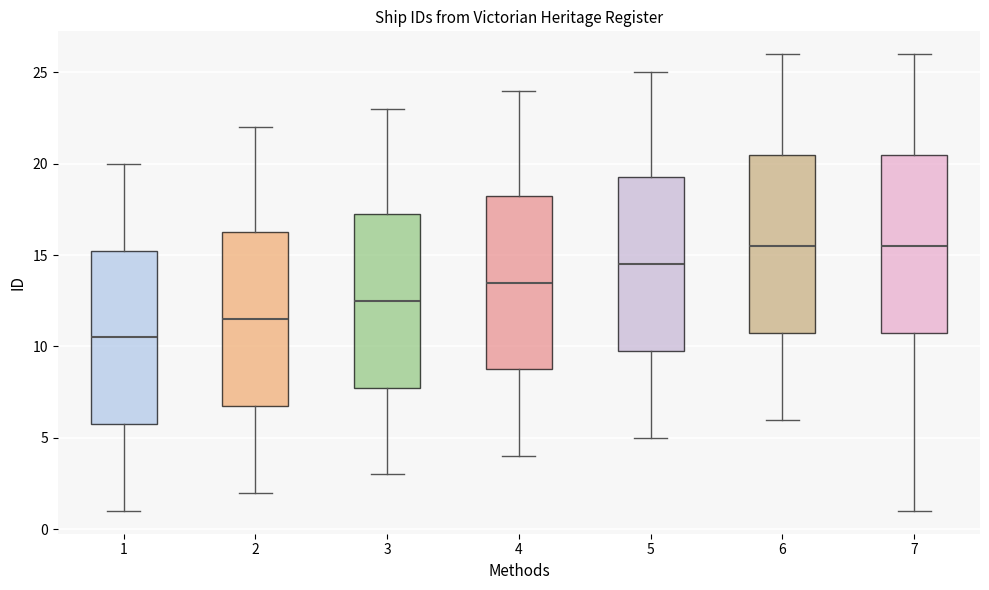

Reading left to right, read every box against the y-axis: the position of its median line, the range the box covers, and the ends of its whiskers. The values are not printed on the chart, so give them approximately, as read against the axis.

1: median 10.5, box 6.0 to 15.5, whiskers 1.0 to 20.0
2: median 11.5, box 7.0 to 16.5, whiskers 2.0 to 22.0
3: median 12.5, box 8.0 to 17.5, whiskers 3.0 to 23.0
4: median 13.5, box 9.0 to 18.5, whiskers 4.0 to 24.0
5: median 14.5, box 10.0 to 19.5, whiskers 5.0 to 25.0
6: median 15.5, box 11.0 to 20.5, whiskers 6.0 to 26.0
7: median 15.5, box 11.0 to 20.5, whiskers 1.0 to 26.0